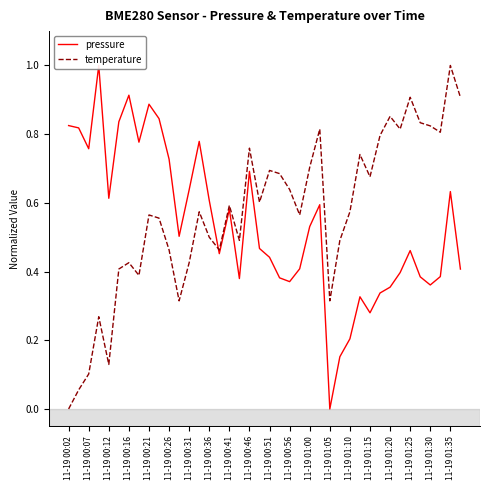

Which category has the lowest value in the temperature series?

11-19 00:02